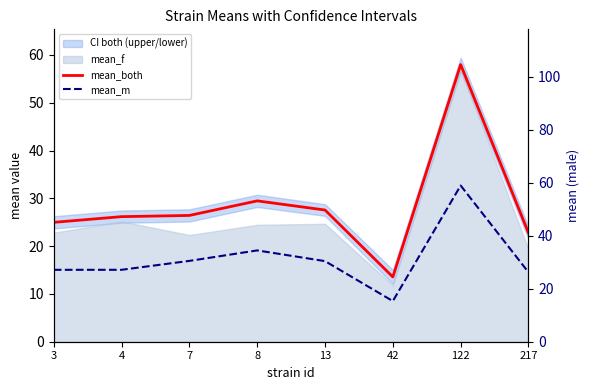

How many interior local valleys does the mean_both series have?

1